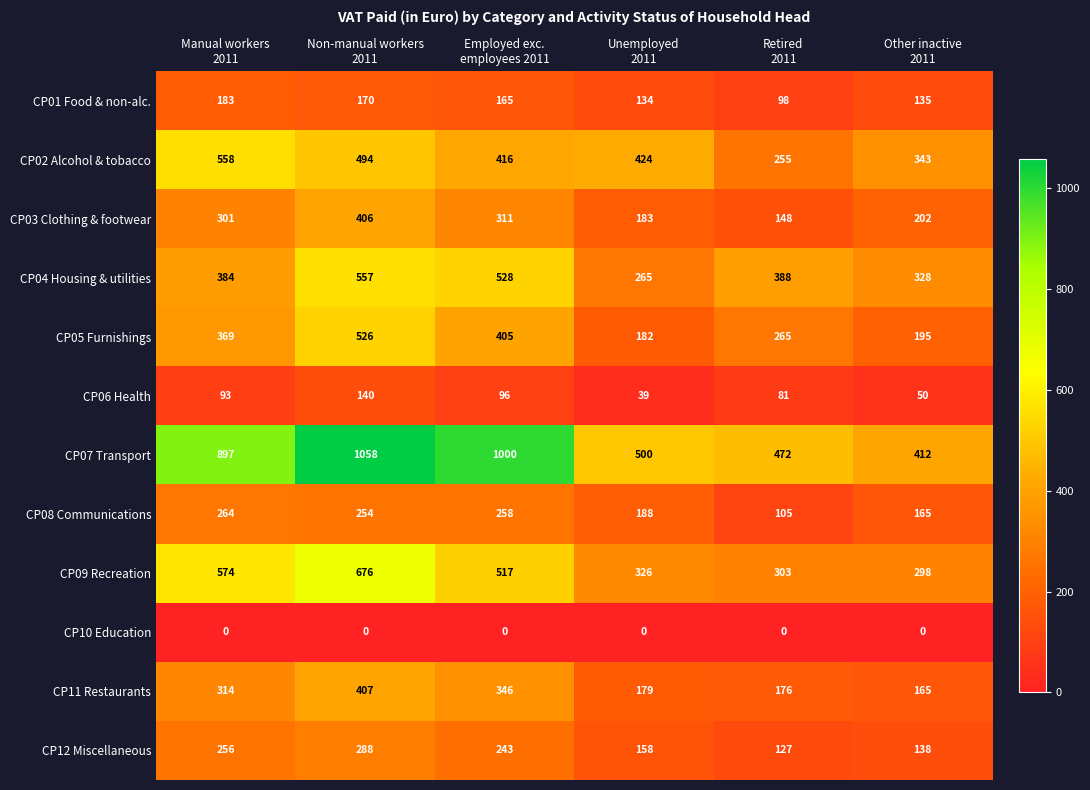

What is the difference between the maximum and minimum values in the CP09 Recreation series?

378